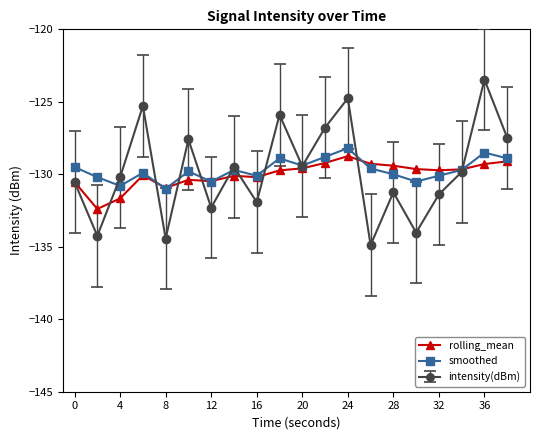

What is the greatest value displayed?

-123.5